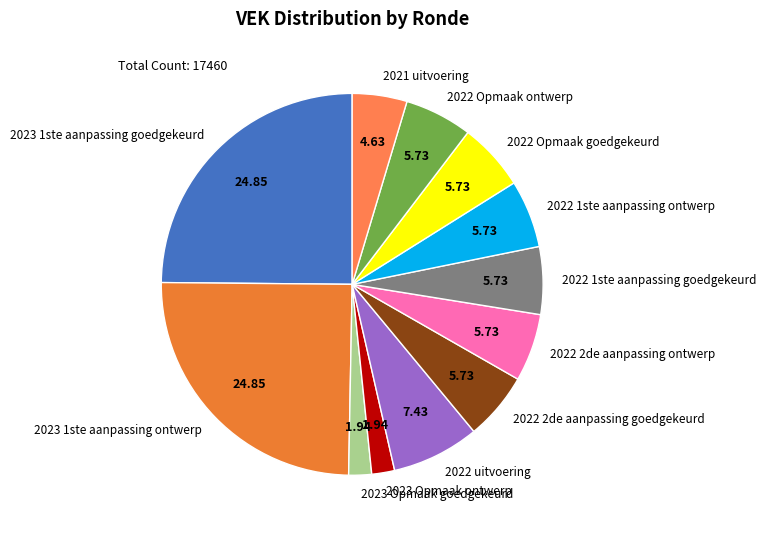

Do 2023 1ste aanpassing ontwerp and 2022 Opmaak goedgekeurd together represent more than half of the pie?

No